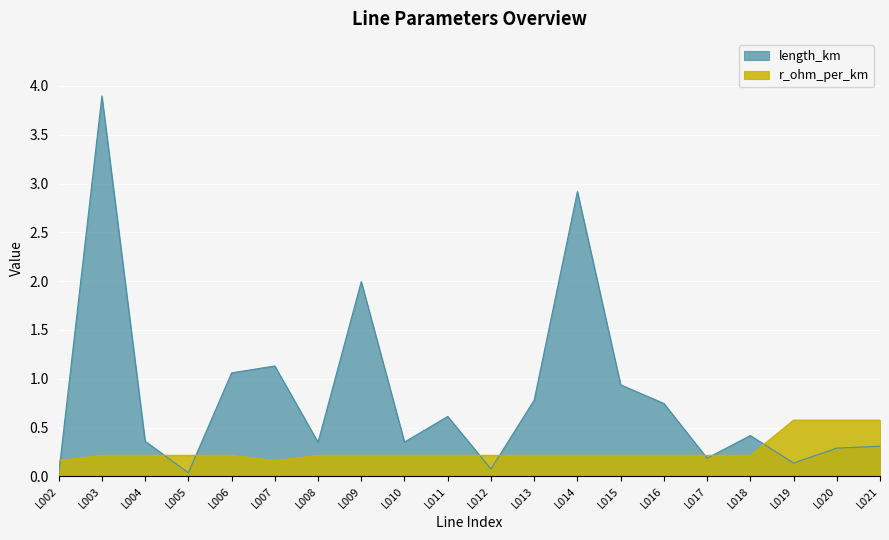

At how many categories does at least one series exceed 0?

20